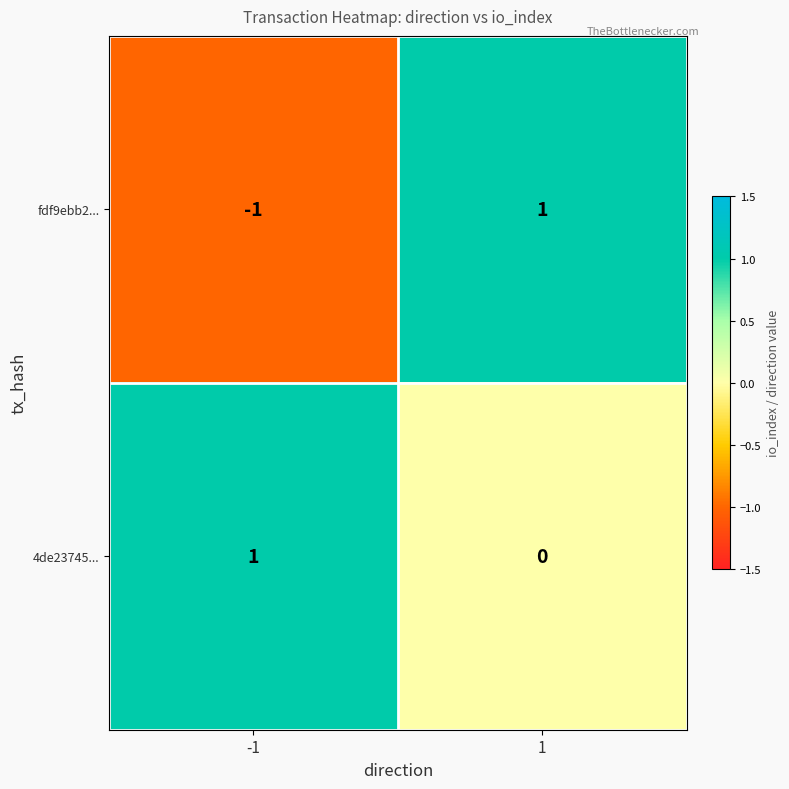

Rank the series at 1 from highest to lowest value.

fdf9ebb2..., 4de23745...